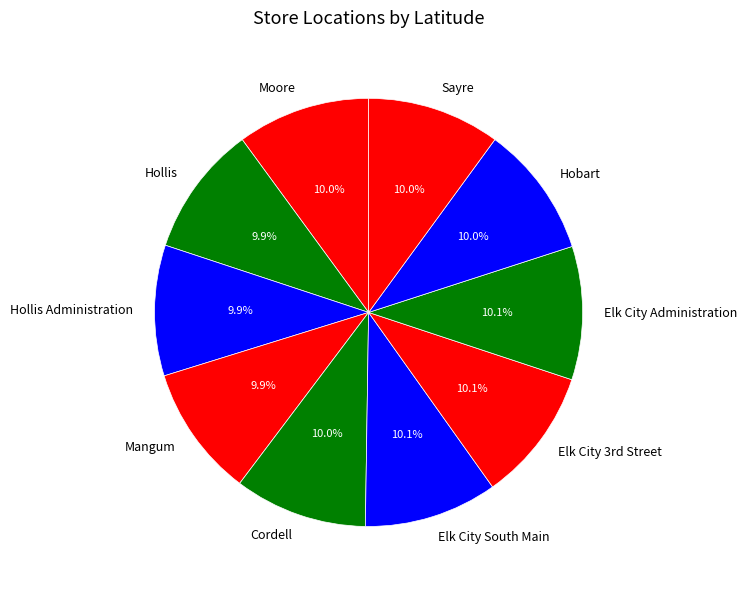

What percentage is the Sayre slice, to the nearest percent?

10%